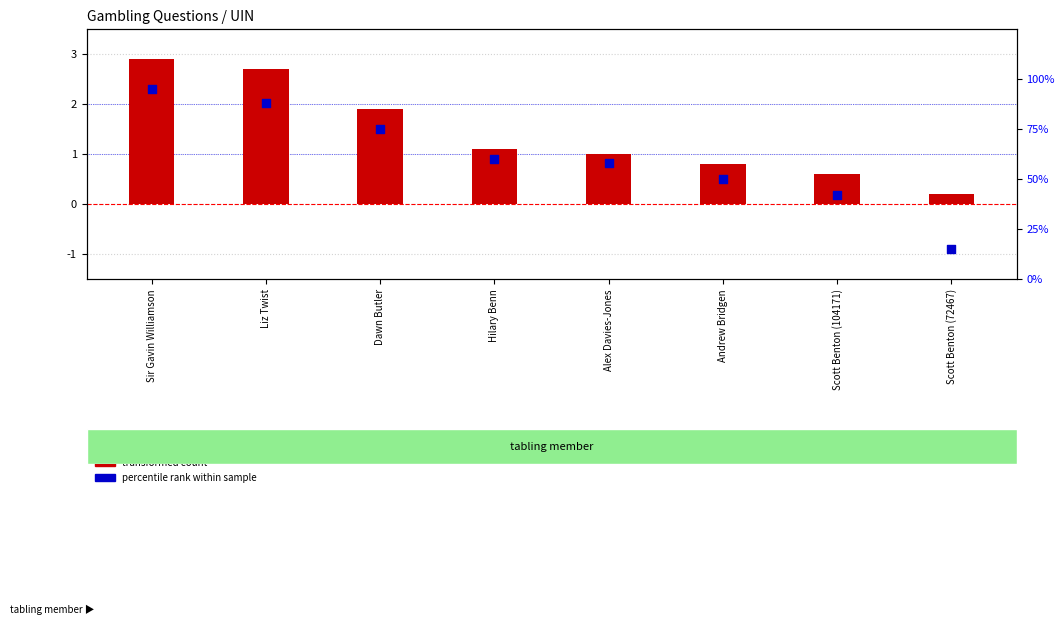

Which series contains the highest Y value?

percentile rank within sample